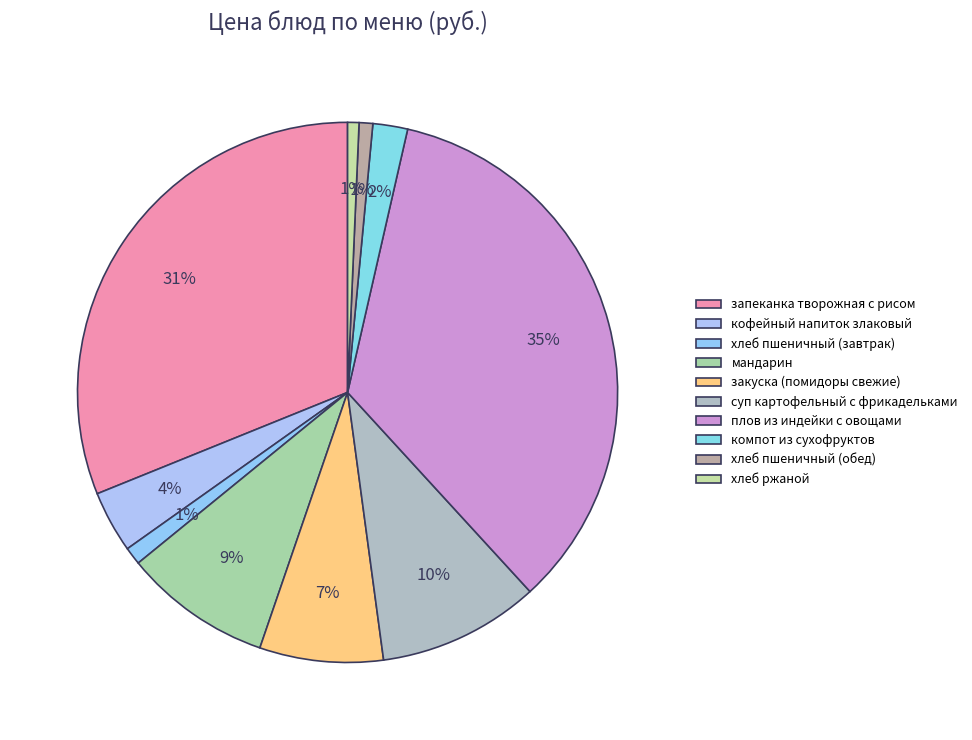

Which has a higher value, закуска (помидоры свежие) or хлеб пшеничный (обед)?

закуска (помидоры свежие)